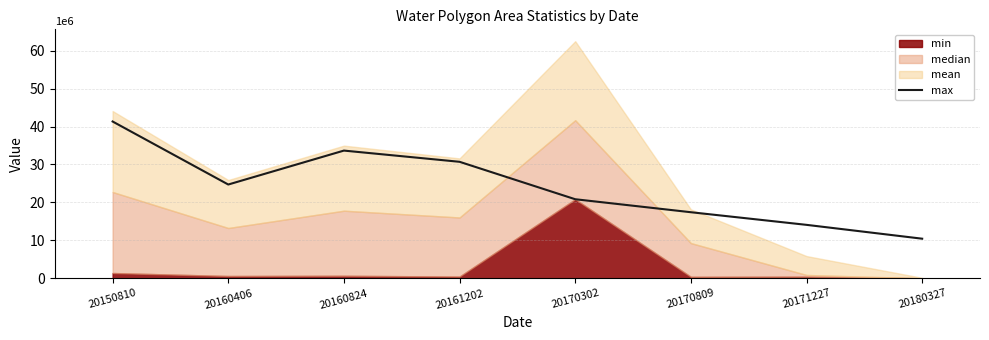

Rank the categories by value from lowest to highest.

20180327, 20171227, 20170809, 20170302, 20160406, 20161202, 20160824, 20150810